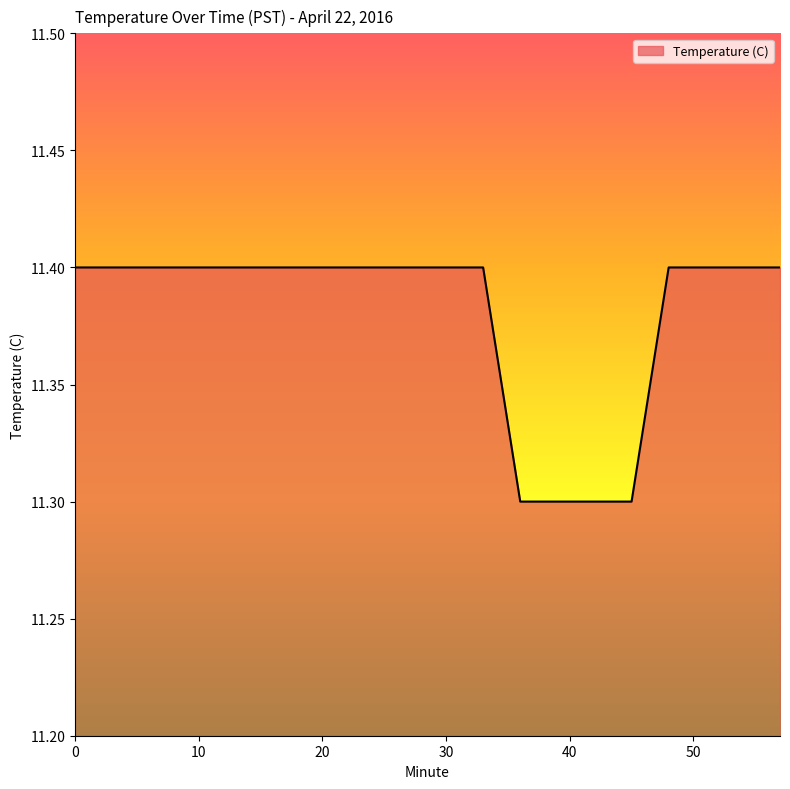

How many lines are shown in the chart?

1